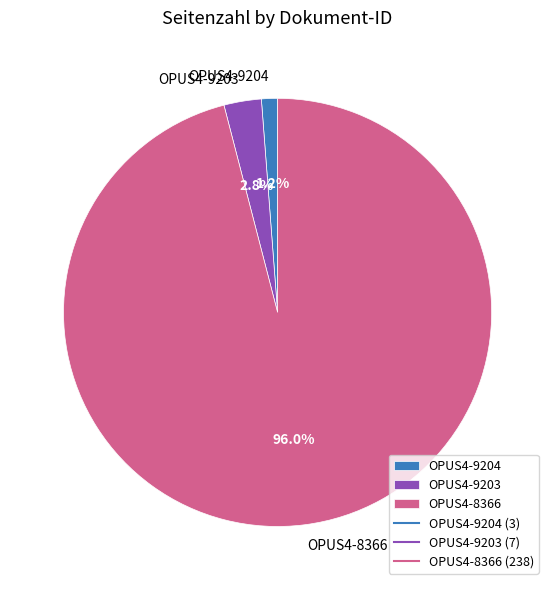

What percentage is the OPUS4-8366 slice, to the nearest percent?

96%